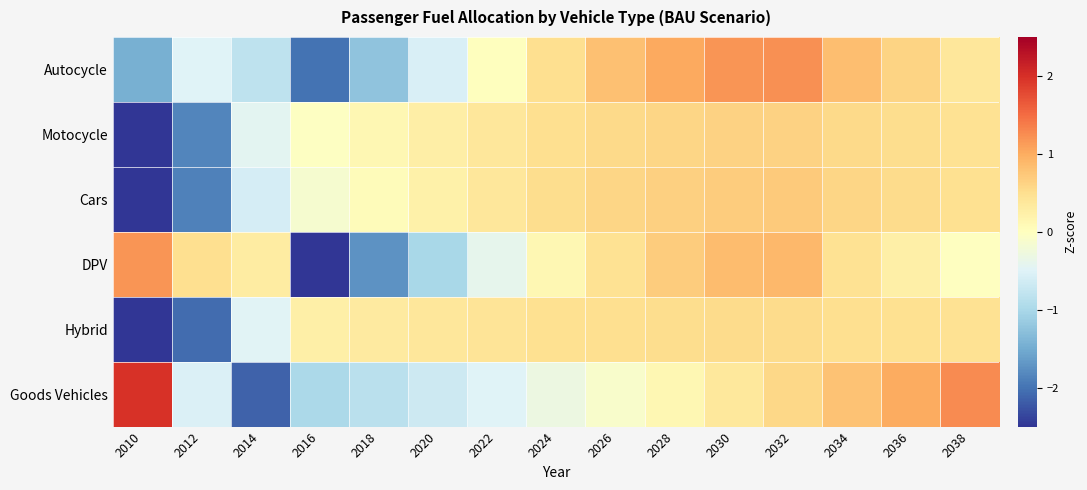

Between 2036 and 2024, which is larger?

2036